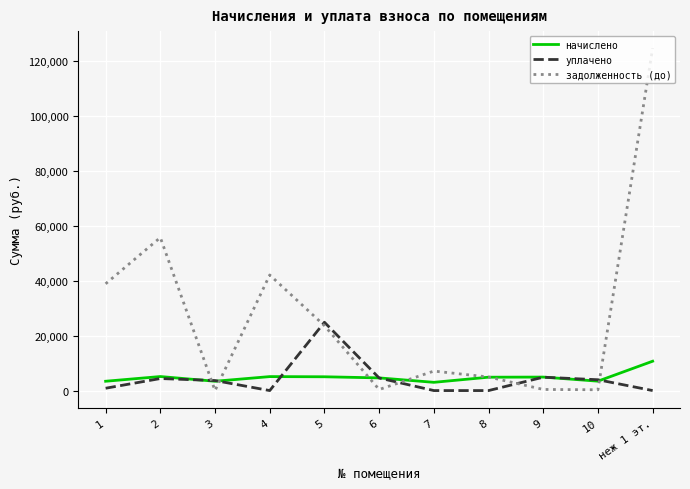

What is the minimum value for начислено?

3003.7